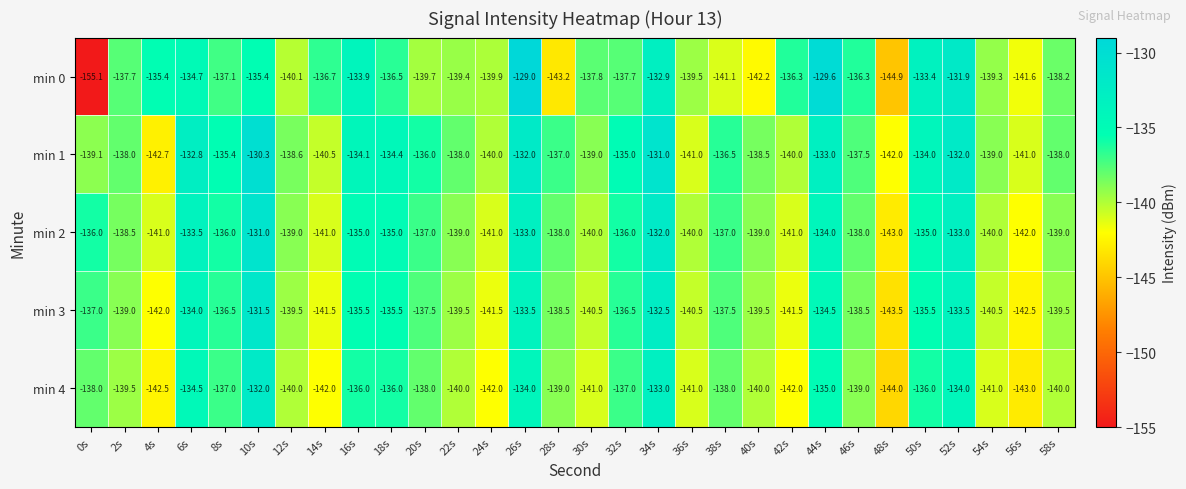

What is the spread (max minus min) of values at 52s?

2.1